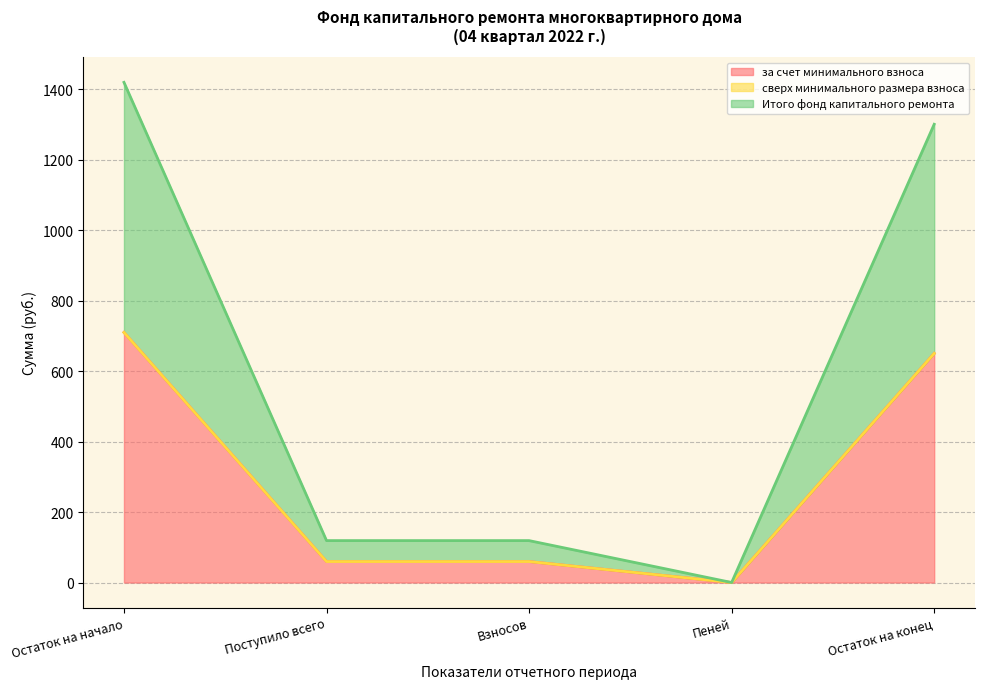

True or false: Итого фонд капитального ремонта has a value of 31.6 at Взносов.

False